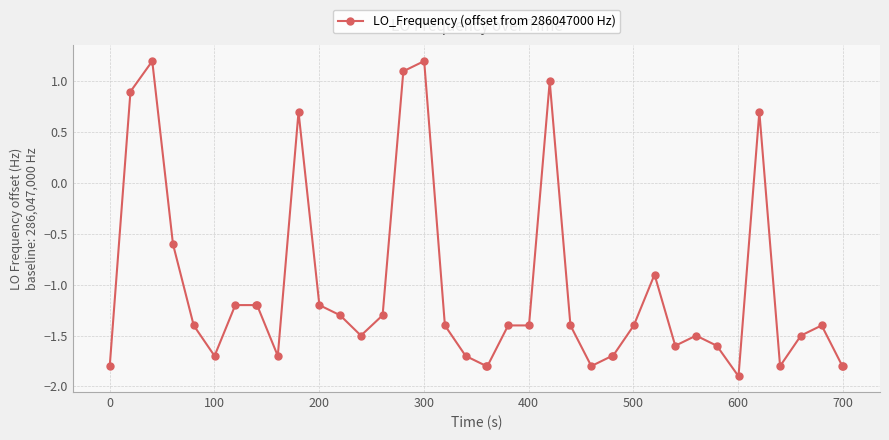

What is the difference between the maximum and second lowest values?

3.0